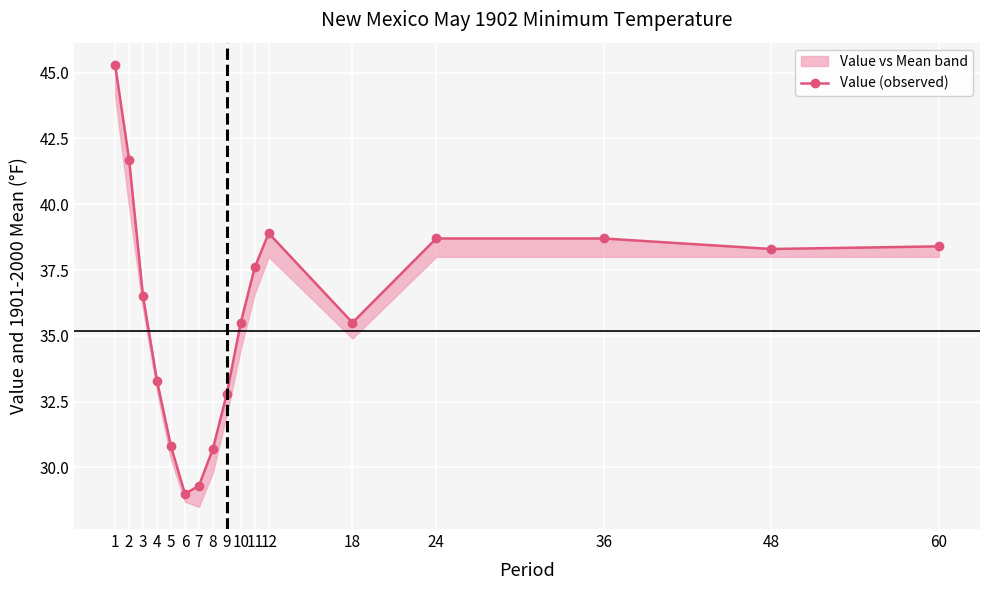

Count the number of categories in the chart.

17